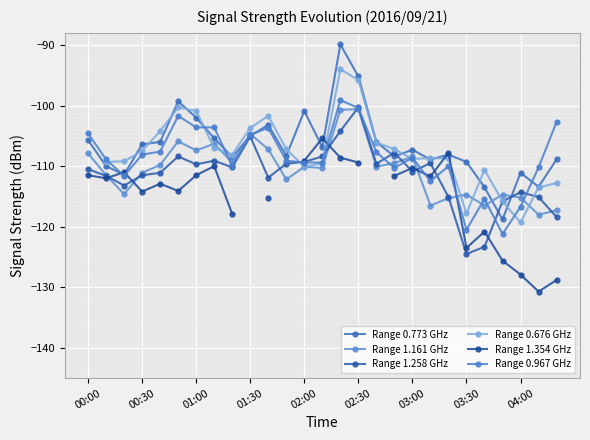

What is the value of the Range 1.161 GHz point at the 11th from the left?

-107.2